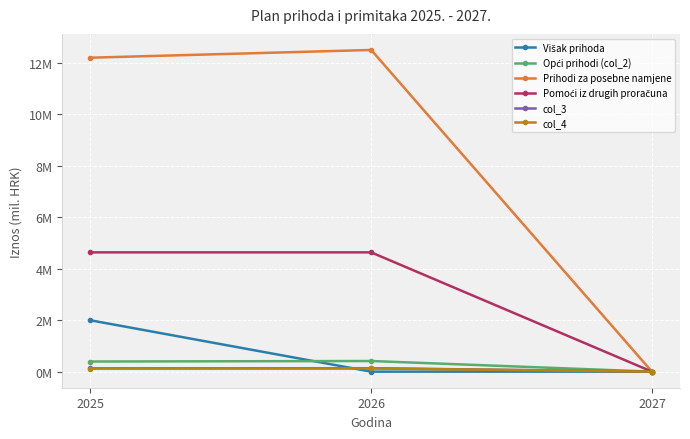

What is the average value of the Pomoći iz drugih proračuna series?

3.1